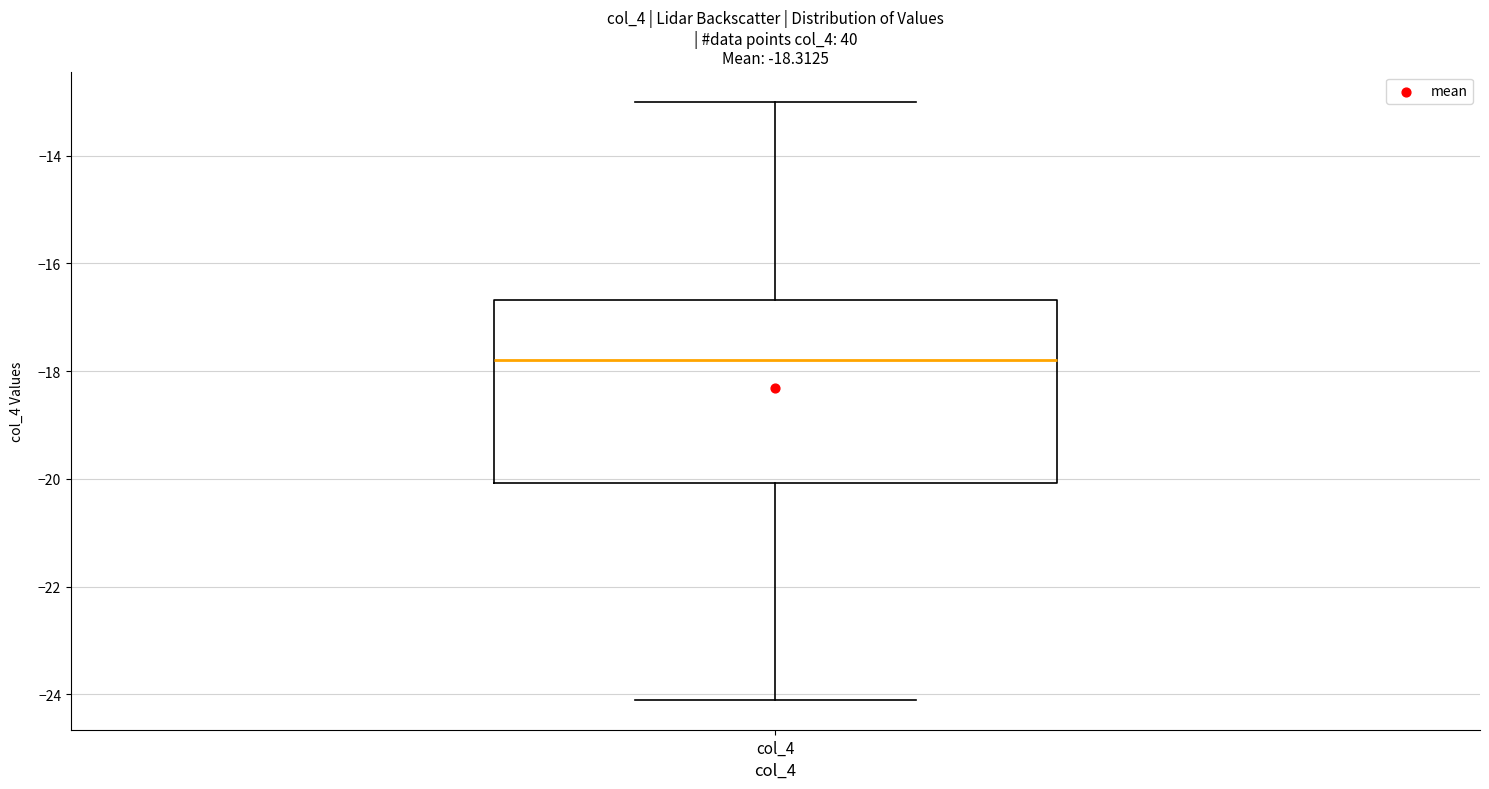

Read this box plot against the y-axis: the position of the median line, the range covered by the box, and the ends of both whiskers. The values are not printed on the chart, so give them approximately, as read against the axis.

median -17.8, box -20.0 to -16.6, whiskers -24.0 to -13.0